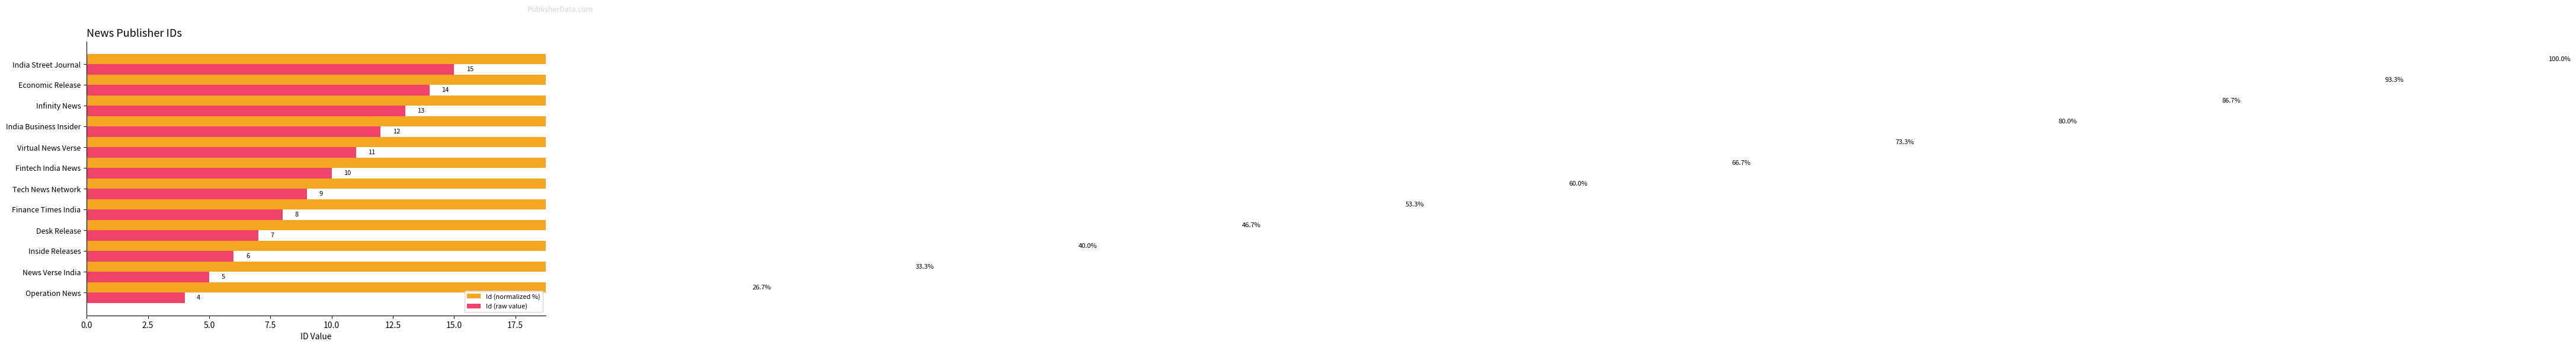

What is the value of the Id (normalized %) bar at the 2nd from the left?

33.3